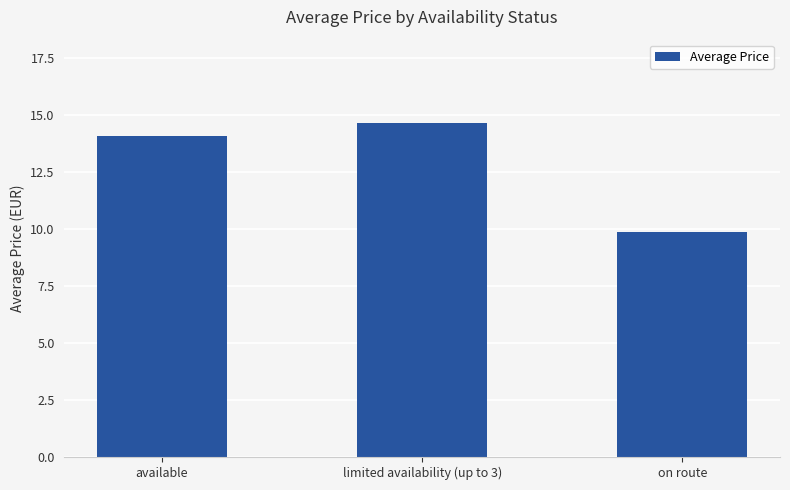

Reading right to left, transcribe all the data shown in this chart.

9.9	14.7	14.1